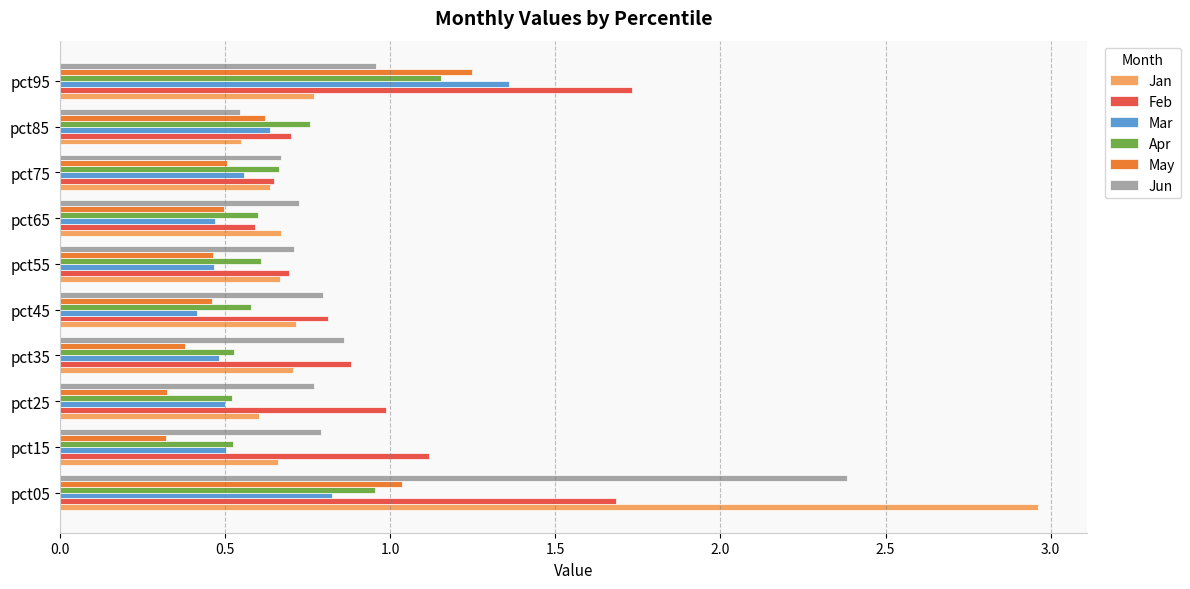

True or false: Jan has a value of 2.0 at pct05.

False